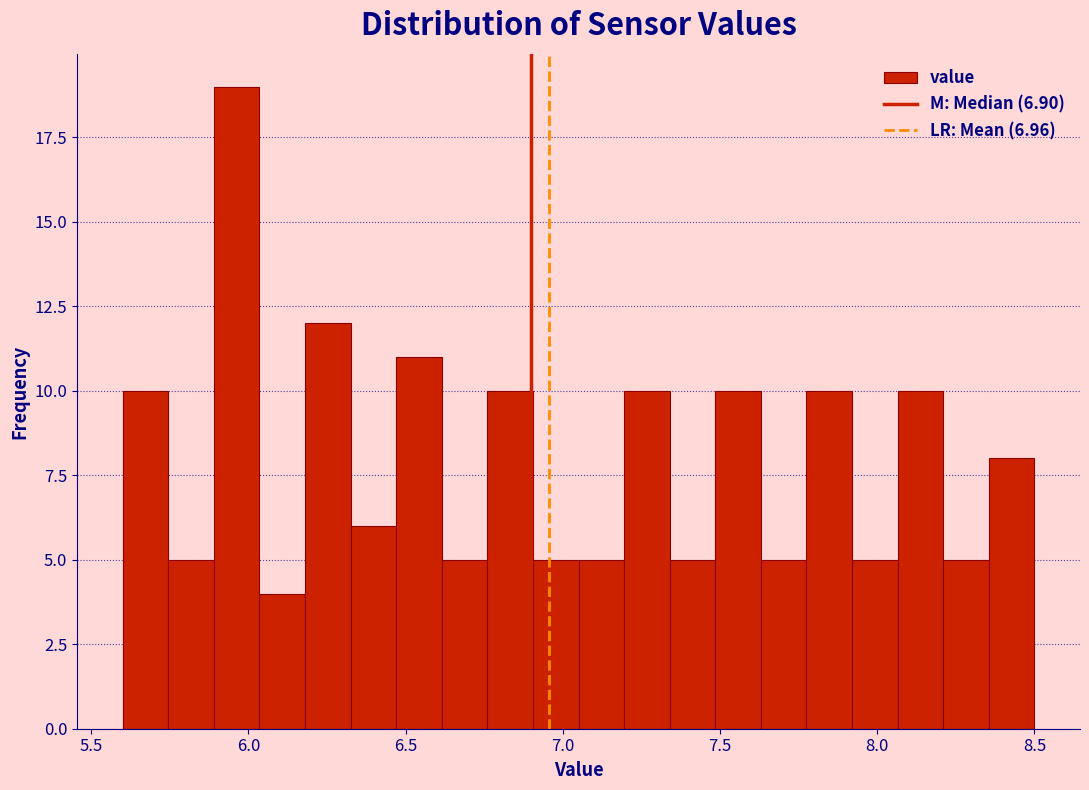

Around what value on the x-axis is the tallest bar? Give the approximate position of its centre, as read against the axis.

5.95